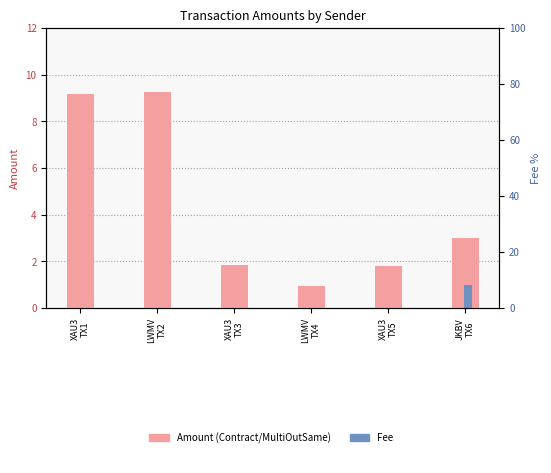

What is the average value of the Fee series?

0.2